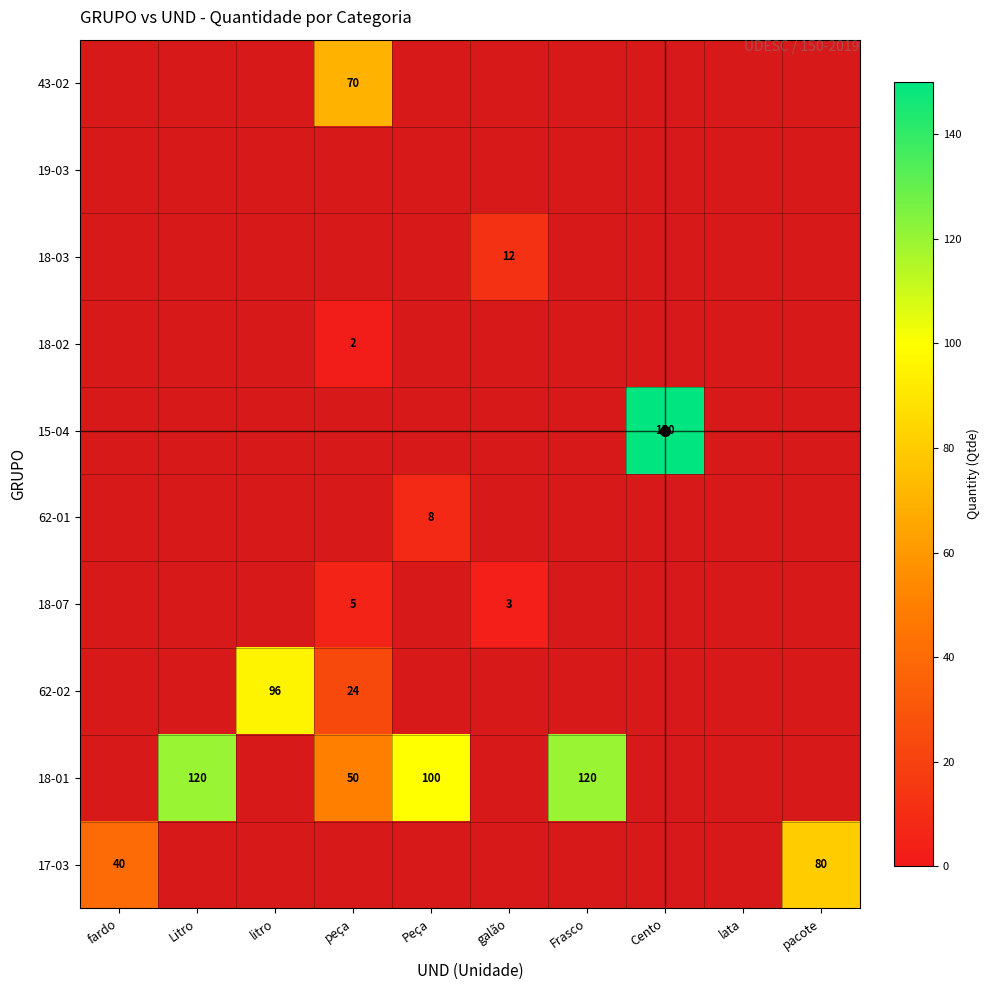

Is the value of 18-02 at Peça greater than the value of 18-01 at Frasco?

No